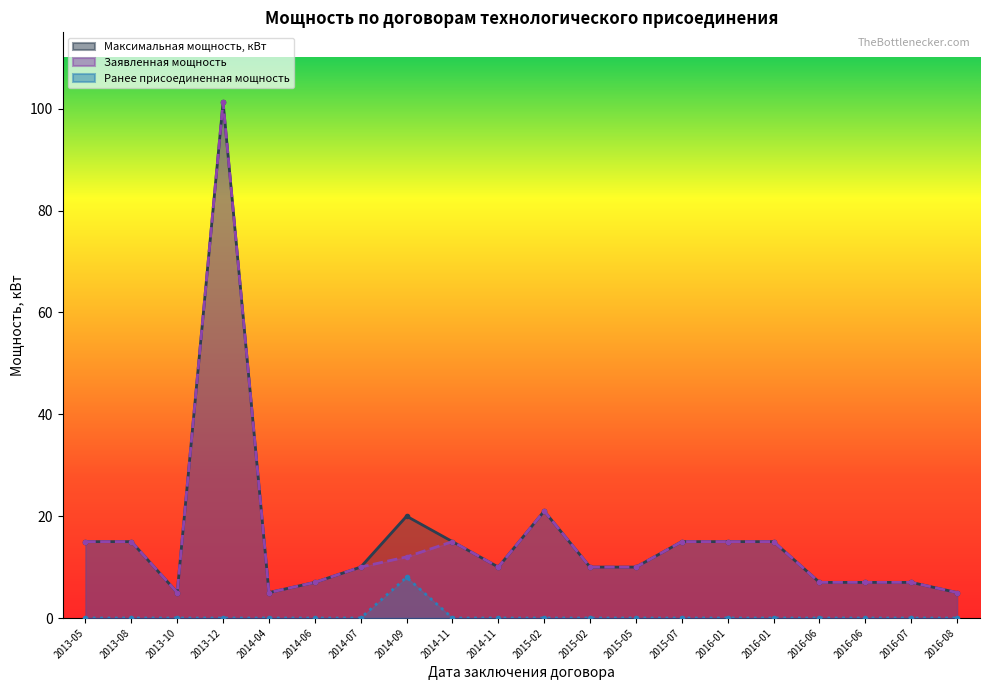

What is the label of the 17th point from the right?

2013-12